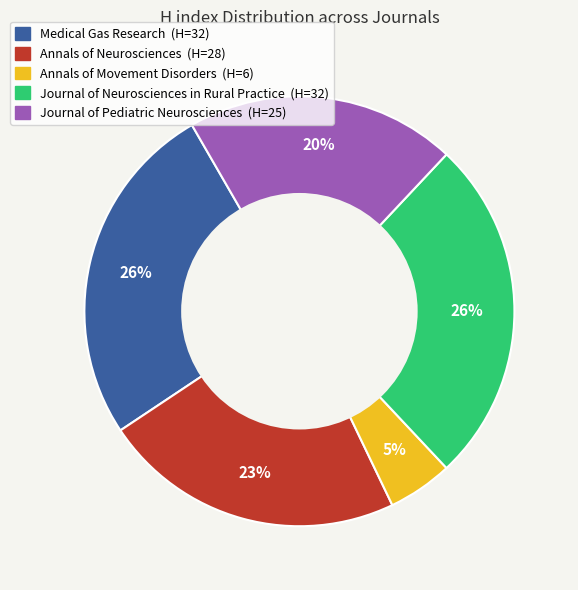

Do Annals of Neurosciences and Annals of Movement Disorders together represent more than half of the pie?

No